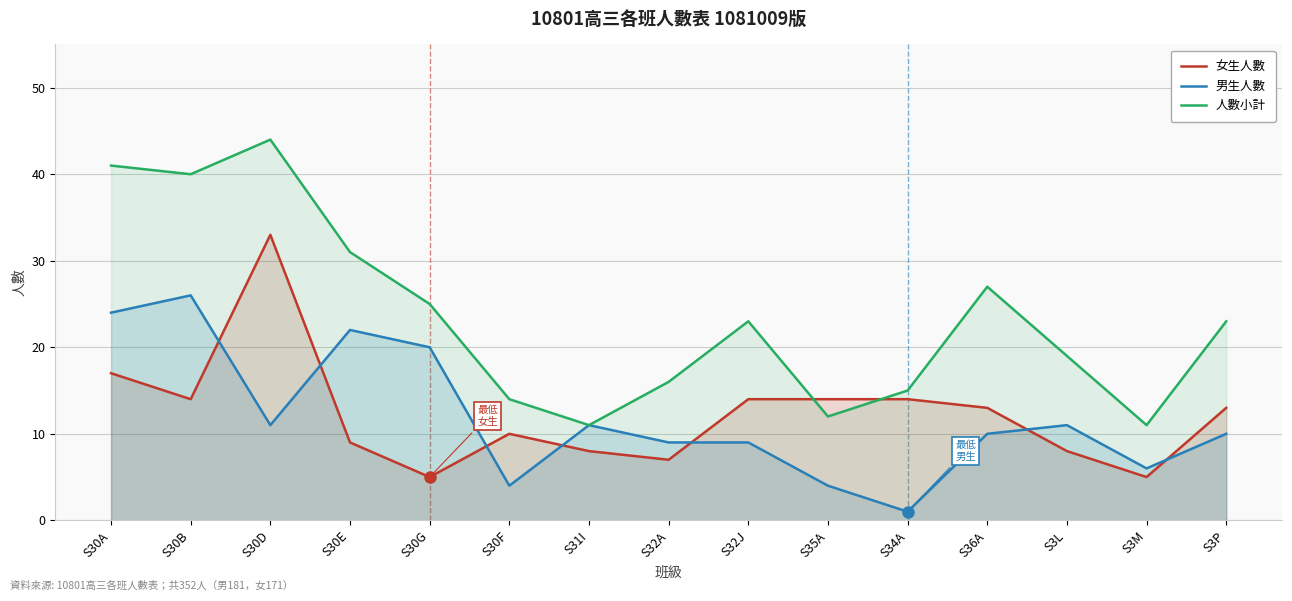

How many lines are shown in the chart?

3